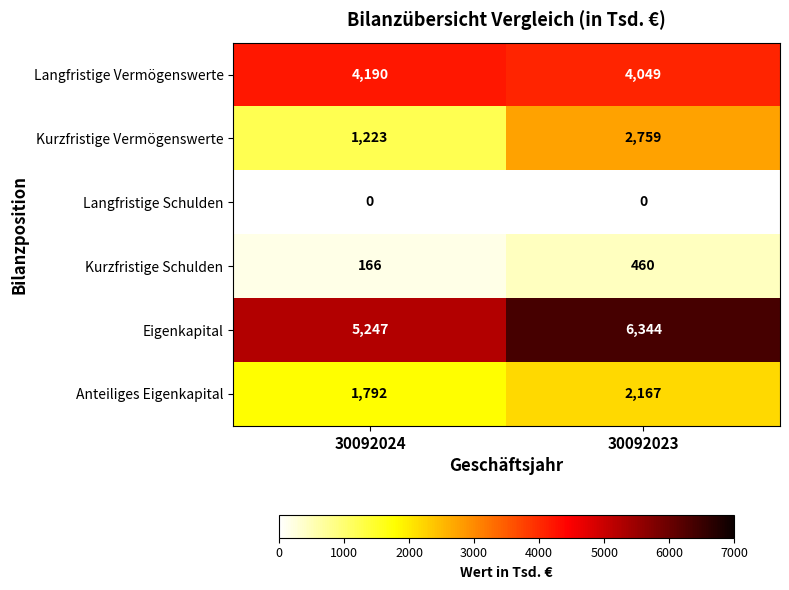

What is the total value across all series at 30092023?

15779